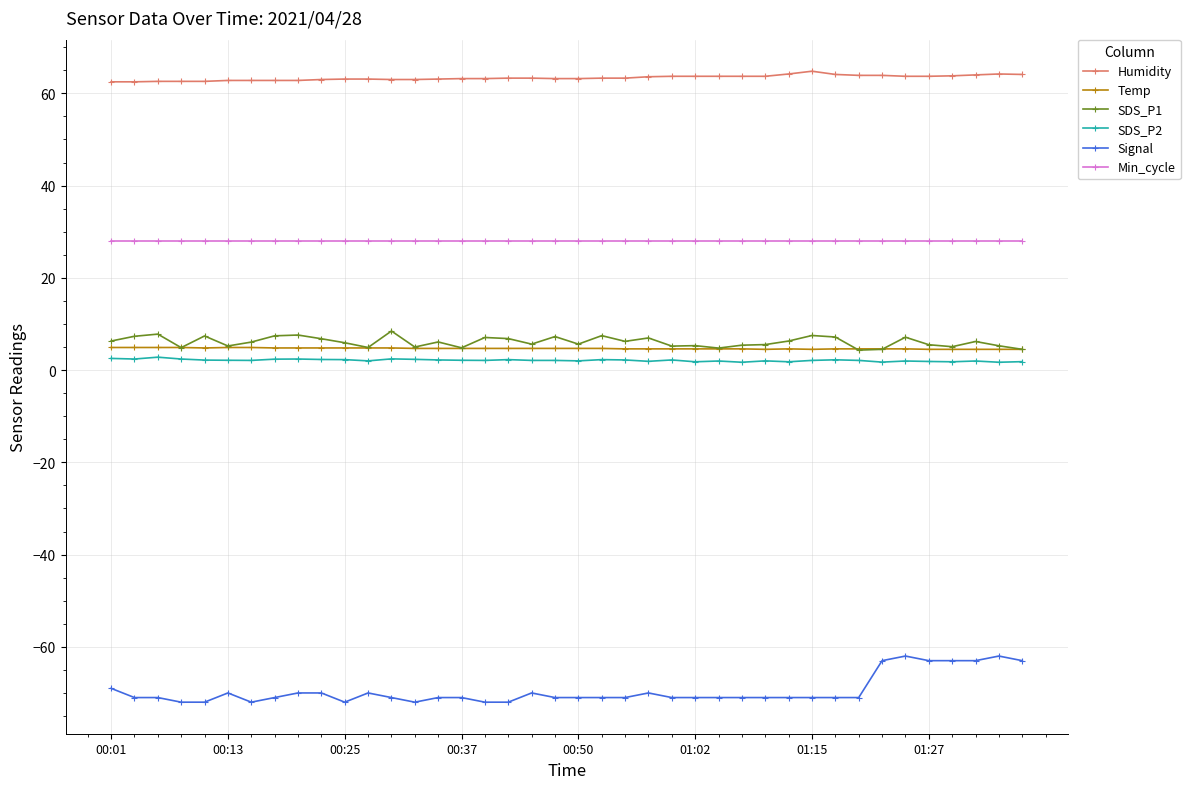

At how many categories does at least one series exceed 21?

40